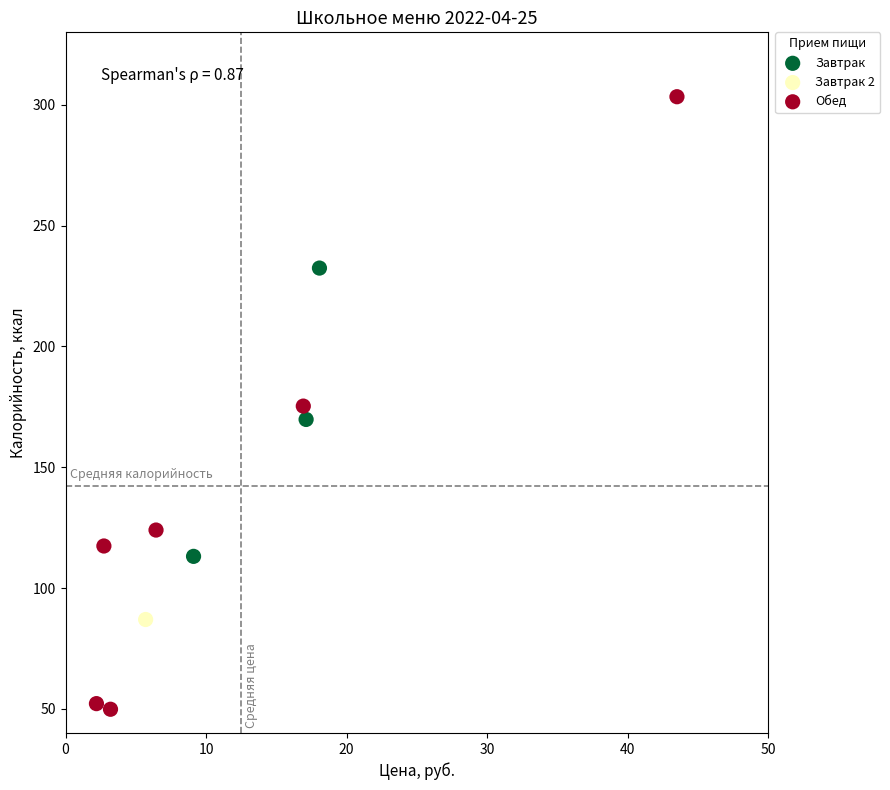

Which series reaches the minimum Y coordinate?

Обед